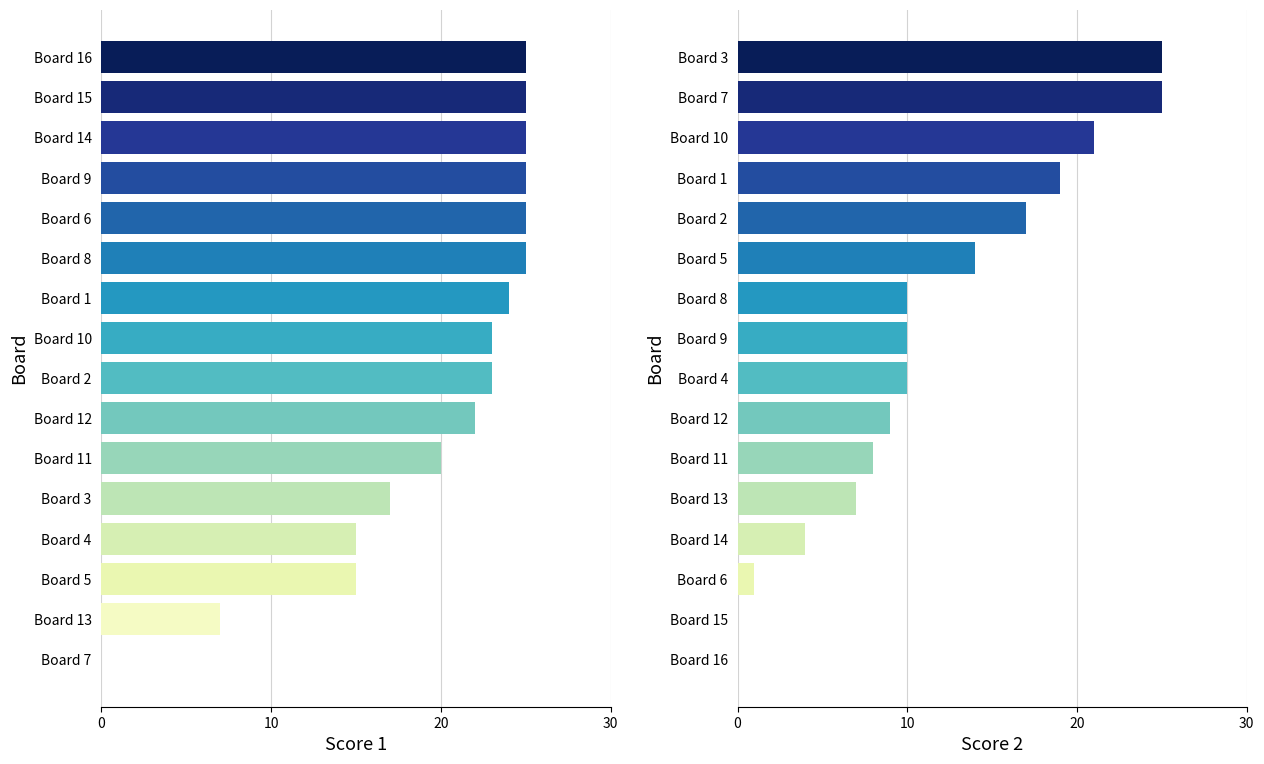

What is the difference between the maximum and minimum values in the Score 1 series?

25